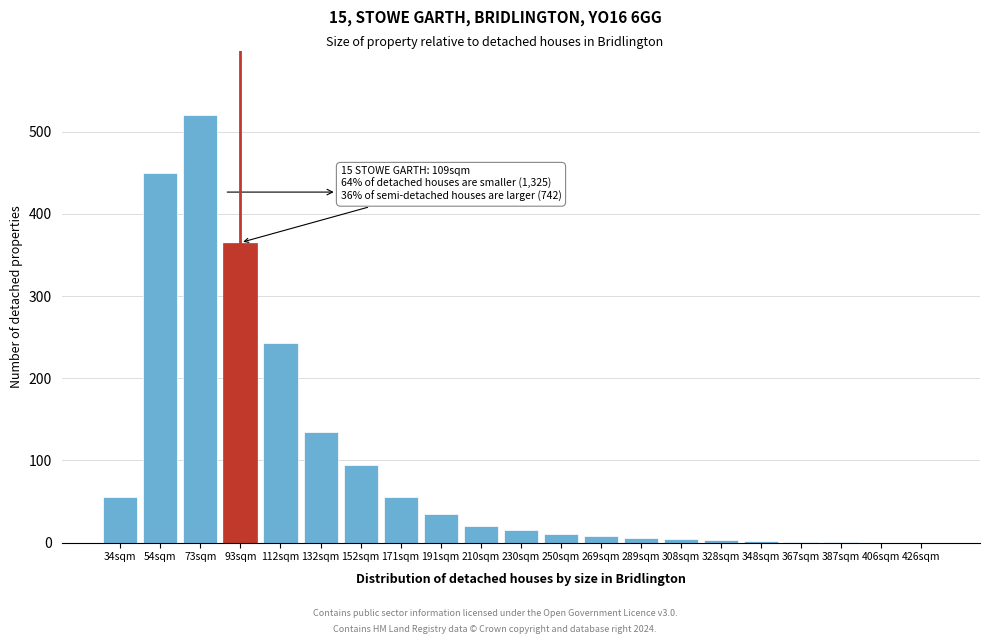

What is the change in value from 210sqm to 406sqm?

-20